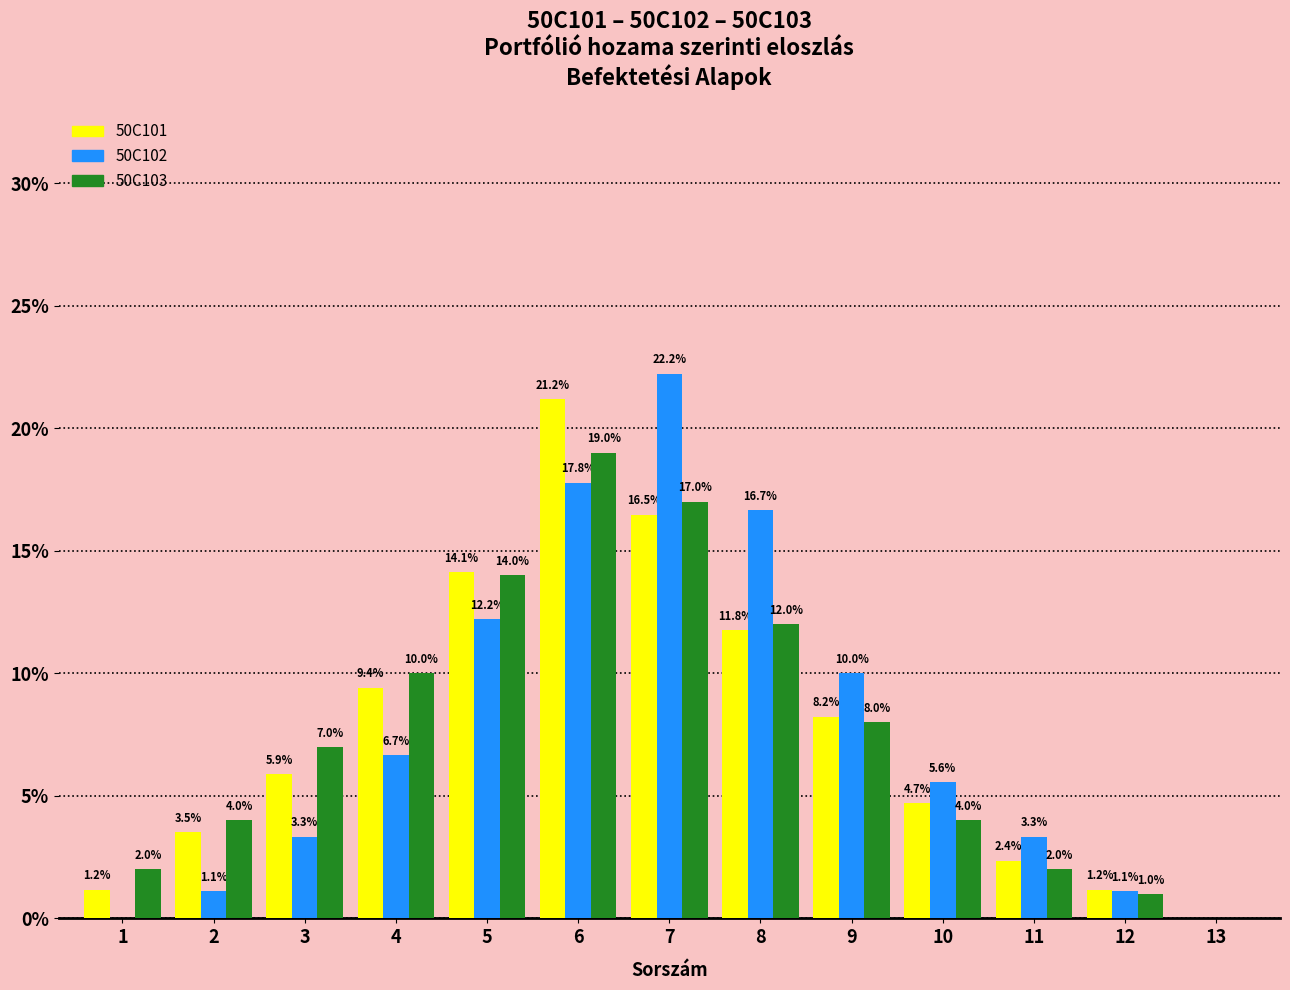

Reading right to left, what are all the values shown in this chart?

50C101: 13=0.0	12=1.2	11=2.4	10=4.7	9=8.2	8=11.8	7=16.5	6=21.2	5=14.1	4=9.4	3=5.9	2=3.5	1=1.2
50C102: 13=0.0	12=1.1	11=3.3	10=5.6	9=10.0	8=16.7	7=22.2	6=17.8	5=12.2	4=6.7	3=3.3	2=1.1	1=0.0
50C103: 13=0.0	12=1.0	11=2.0	10=4.0	9=8.0	8=12.0	7=17.0	6=19.0	5=14.0	4=10.0	3=7.0	2=4.0	1=2.0